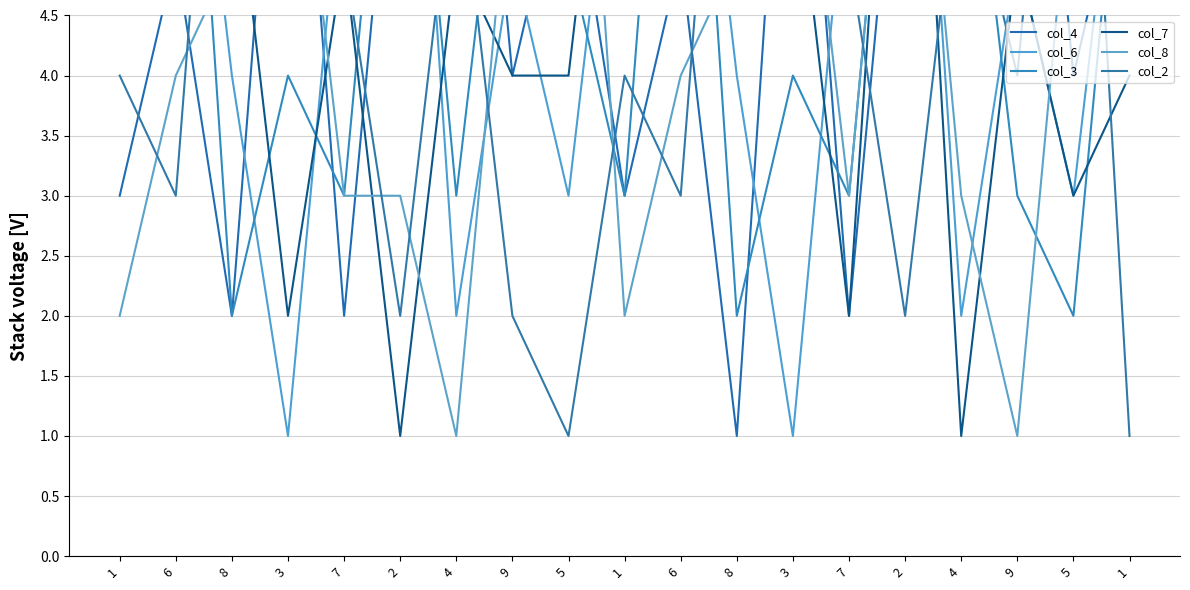

True or false: col_4 and col_8 cross at least once.

True